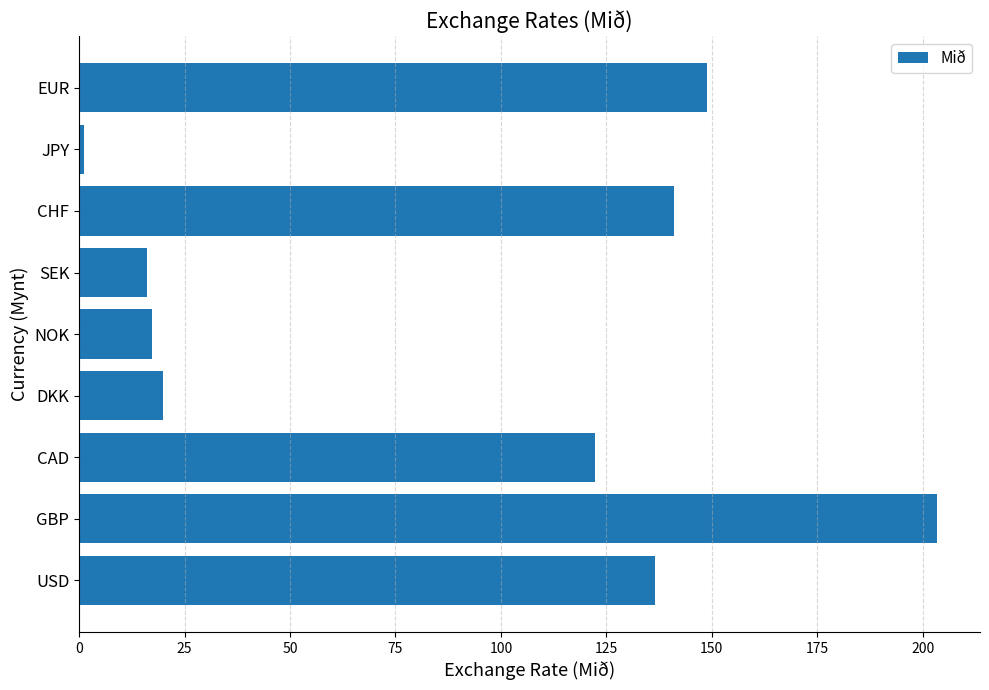

What is the sum of all values?

806.6